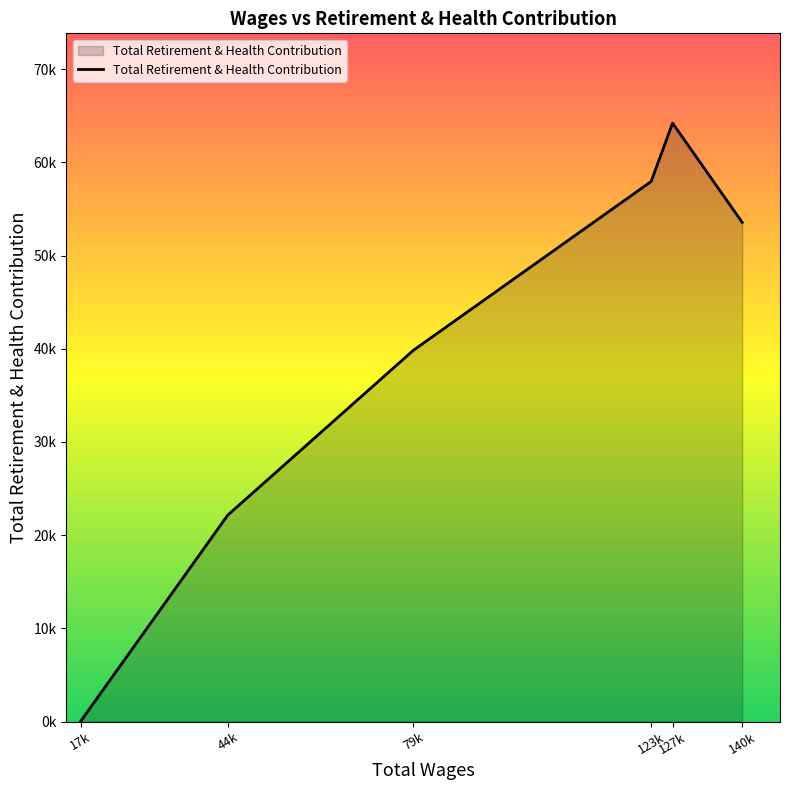

Is this an area chart (filled region under the line)?

Yes